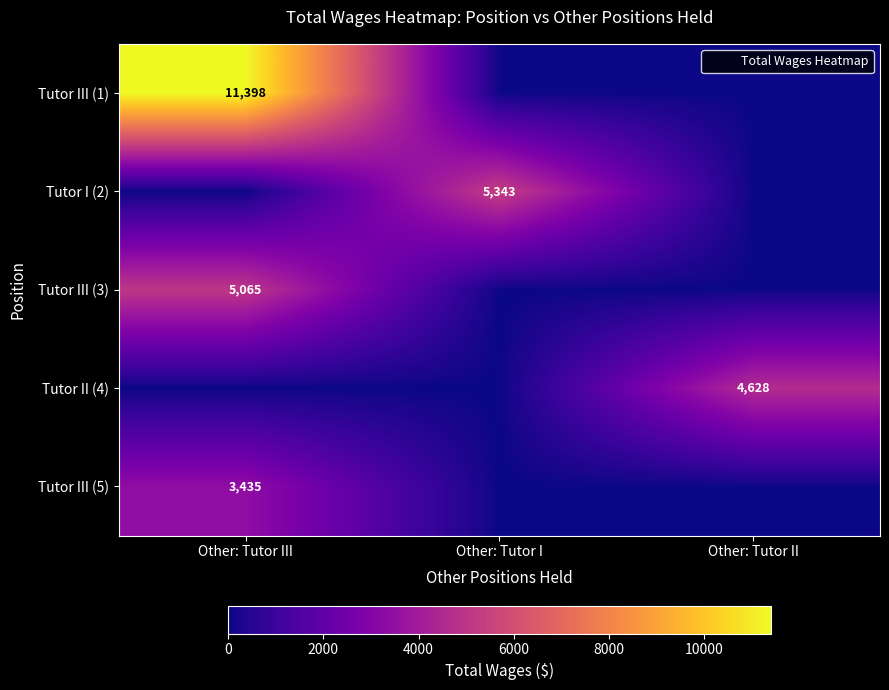

What is the total value across all series at Other: Tutor I?

5343